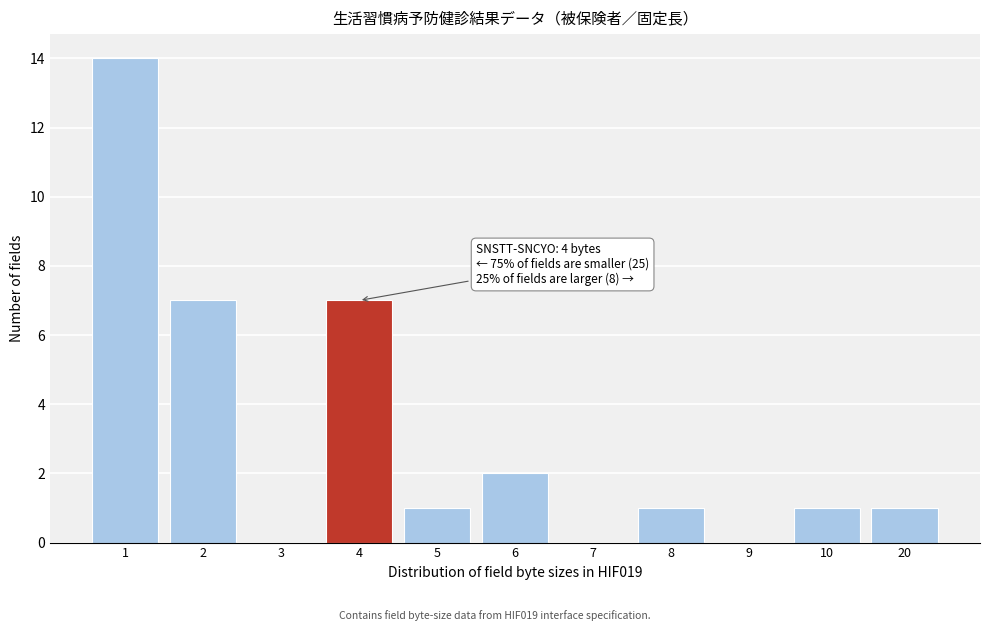

Reading left to right, list all the values displayed in this chart.

1=14	2=7	3=0	4=7	5=1	6=2	7=0	8=1	9=0	10=1	20=1